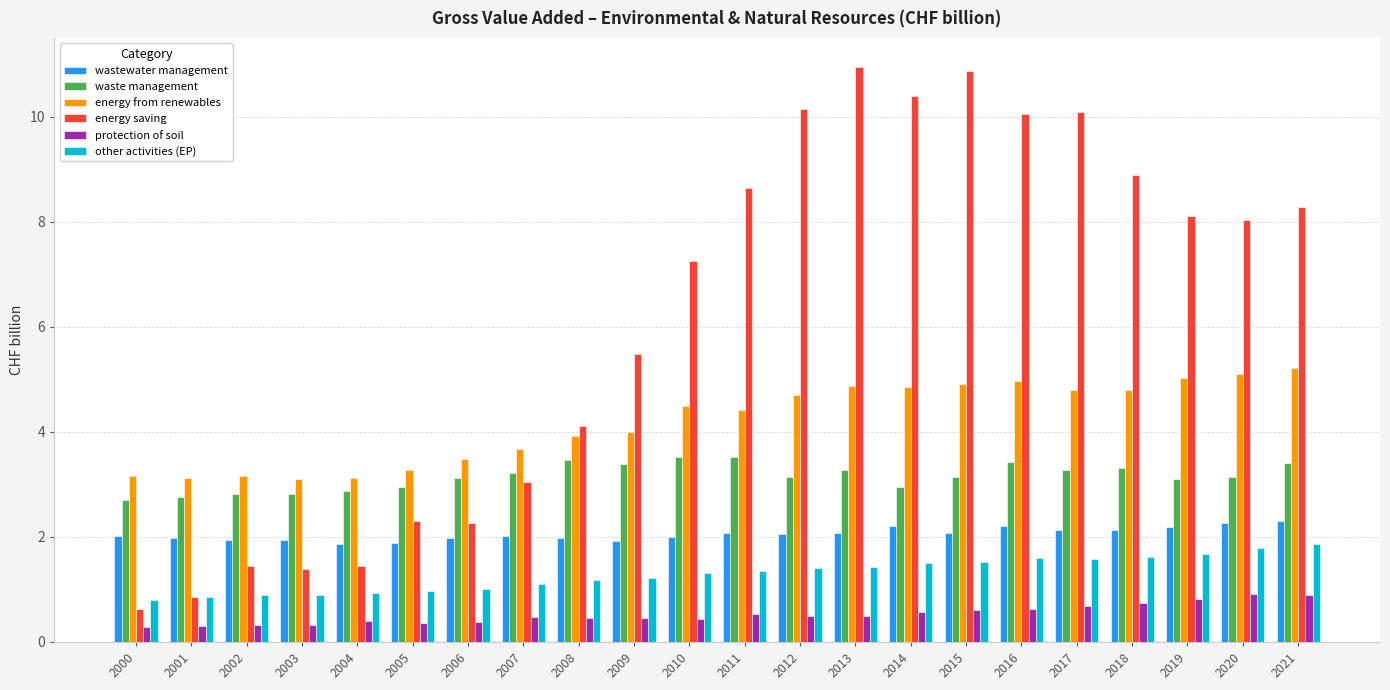

Is the value of energy from renewables at 2011 greater than the value of protection of soil at 2014?

Yes